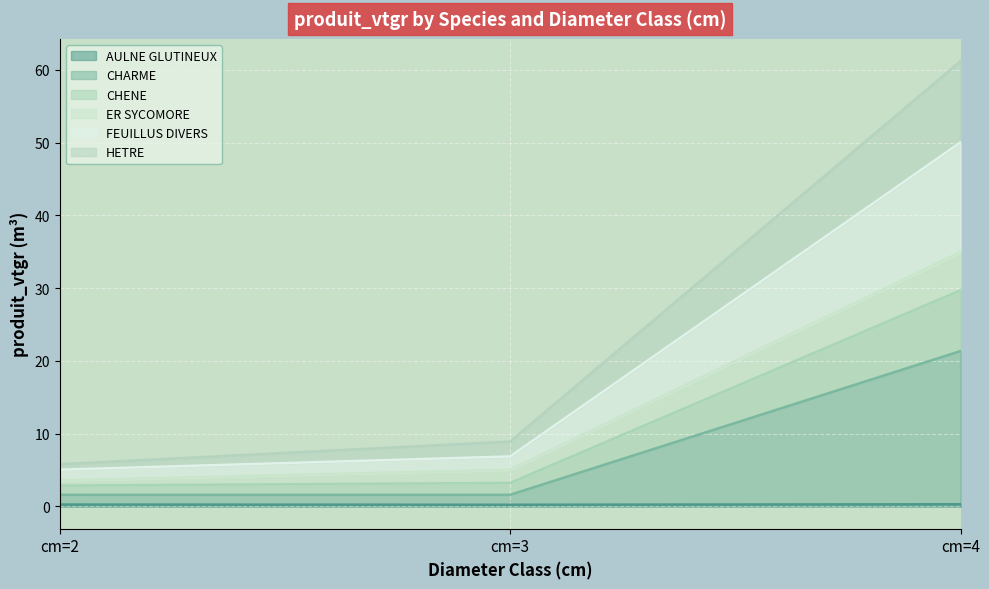

What is the lowest value of the ER SYCOMORE series?

3.6